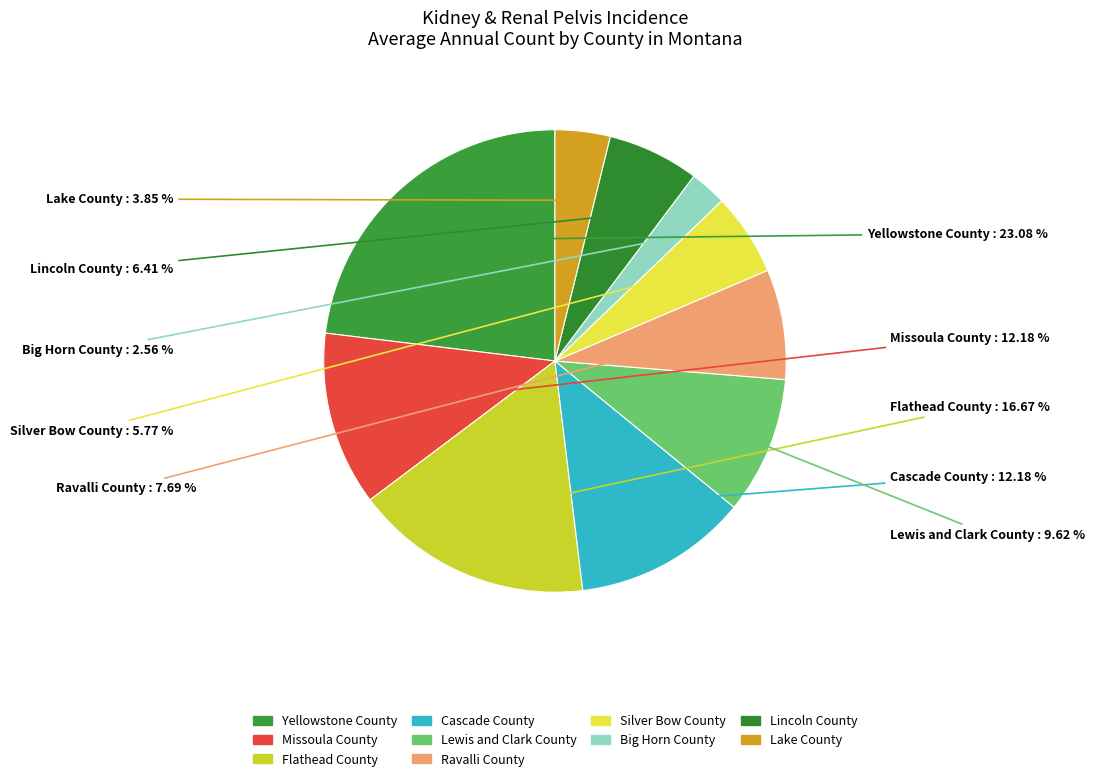

To the nearest percent, what percentage of the pie is Yellowstone County?

23%